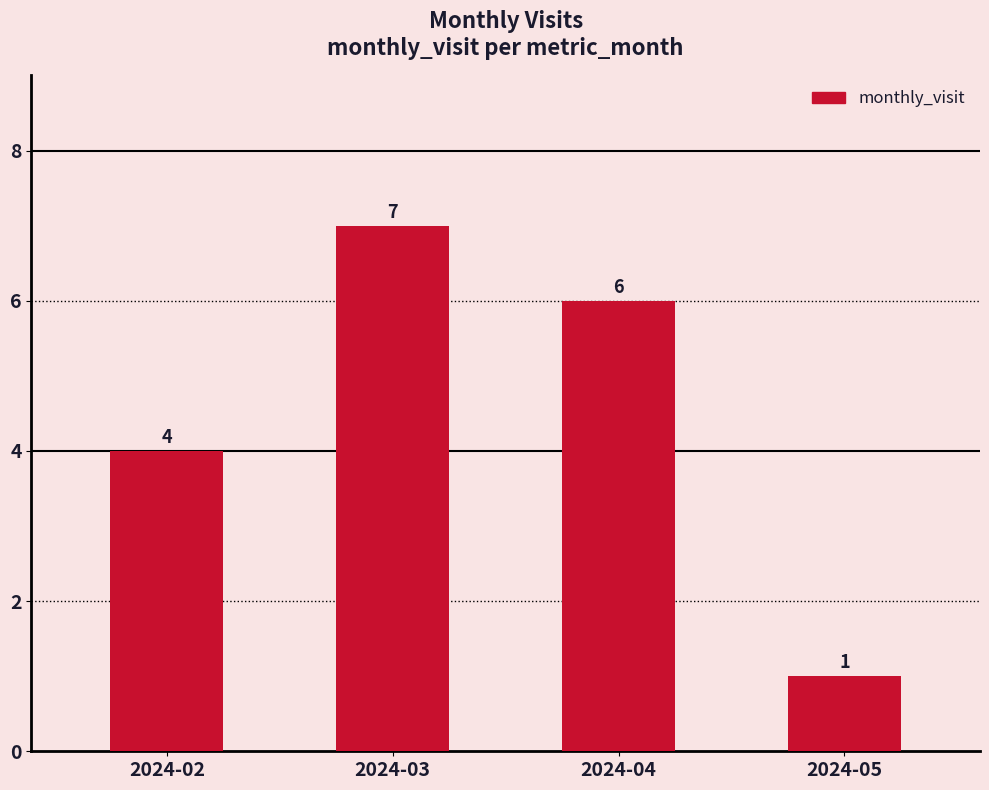

Which category has the lowest value across all series?

2024-05